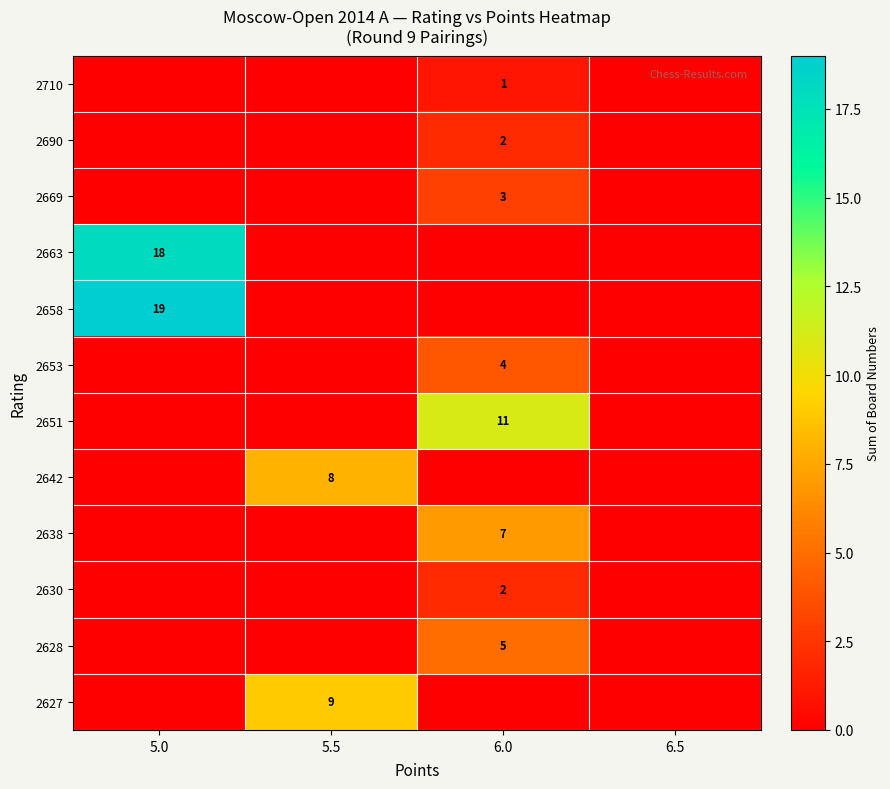

Count the row_8 values in the range 0 to 18.

4